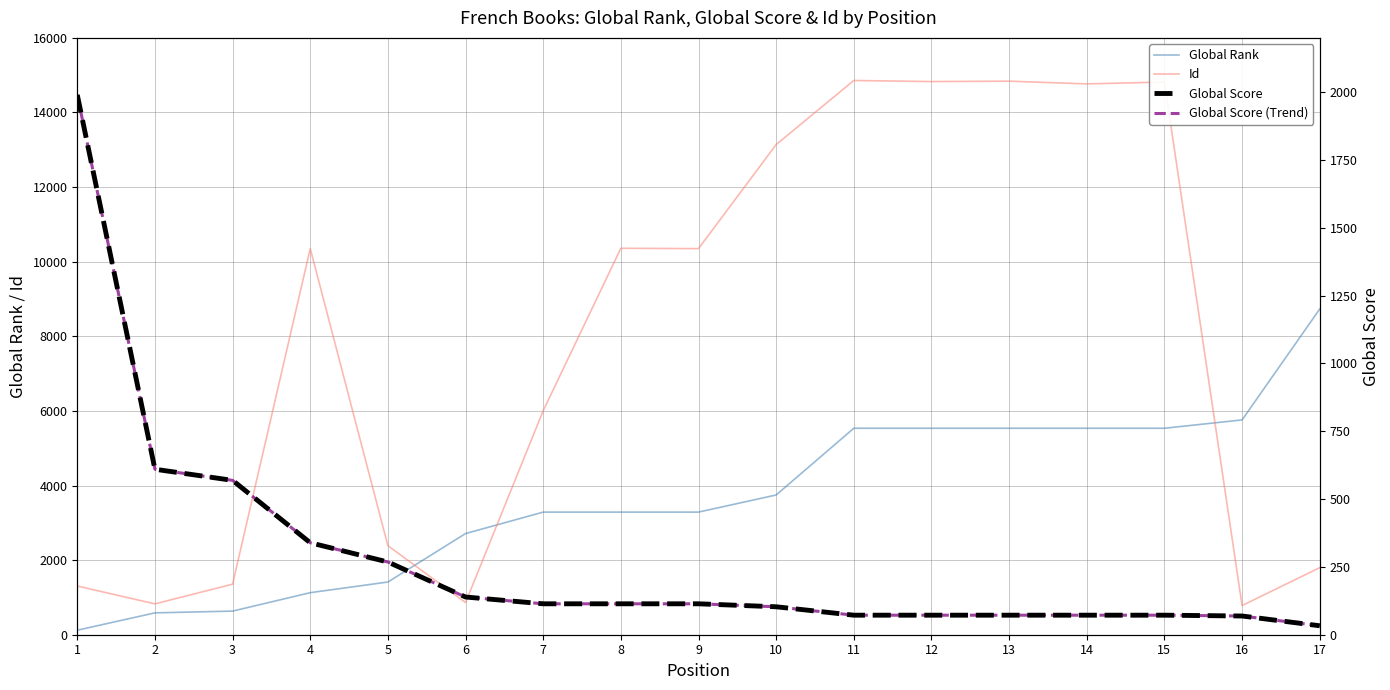

Where do Global Score and Id first cross each other?

1 and 2